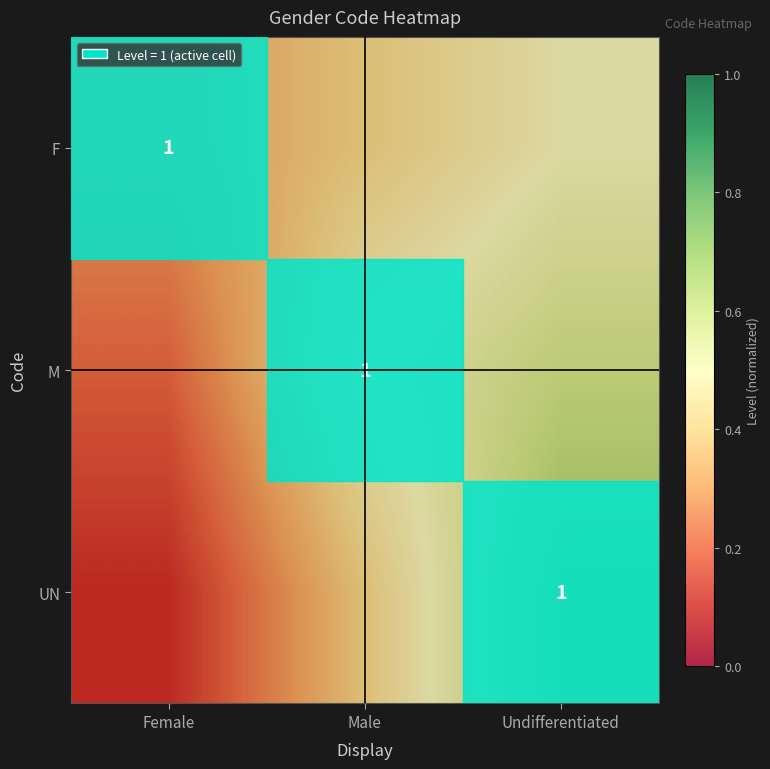

At which category does the chart reach its minimum across all series?

Female